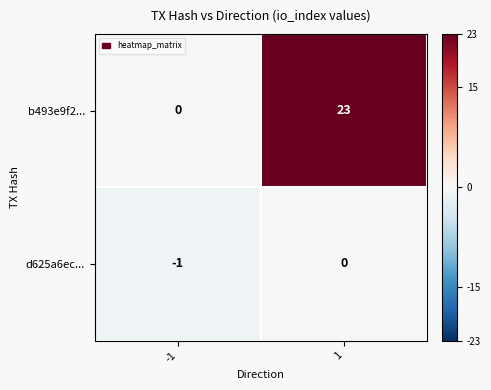

How many data points does each series have?

2